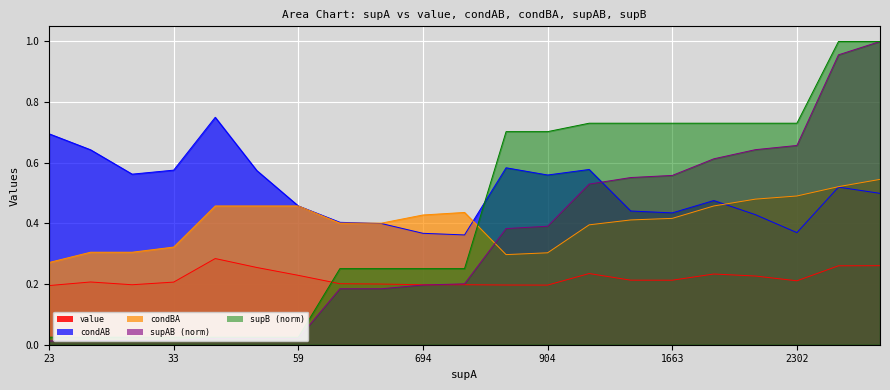

How many lines are shown in the chart?

5